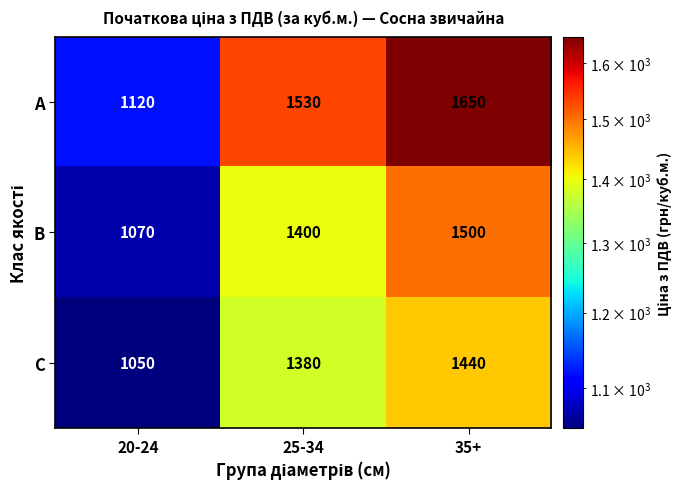

Rank the series by their maximum value, from highest to lowest.

A, B, C